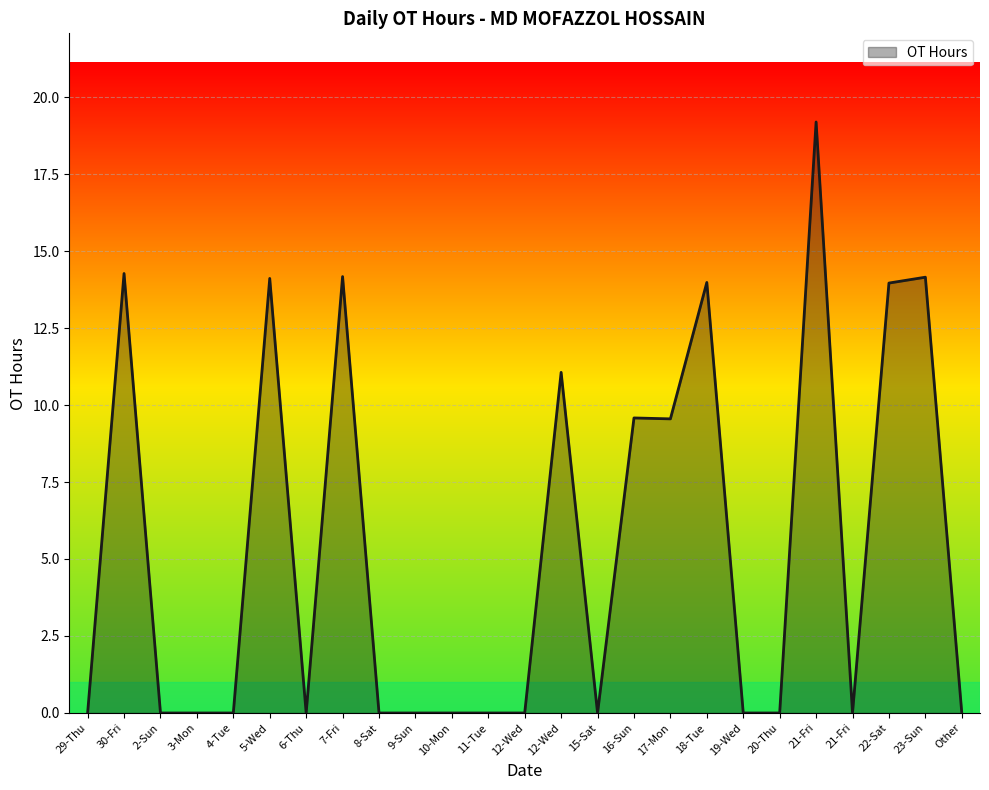

Where is the data nearest to the value 9?

17-Mon